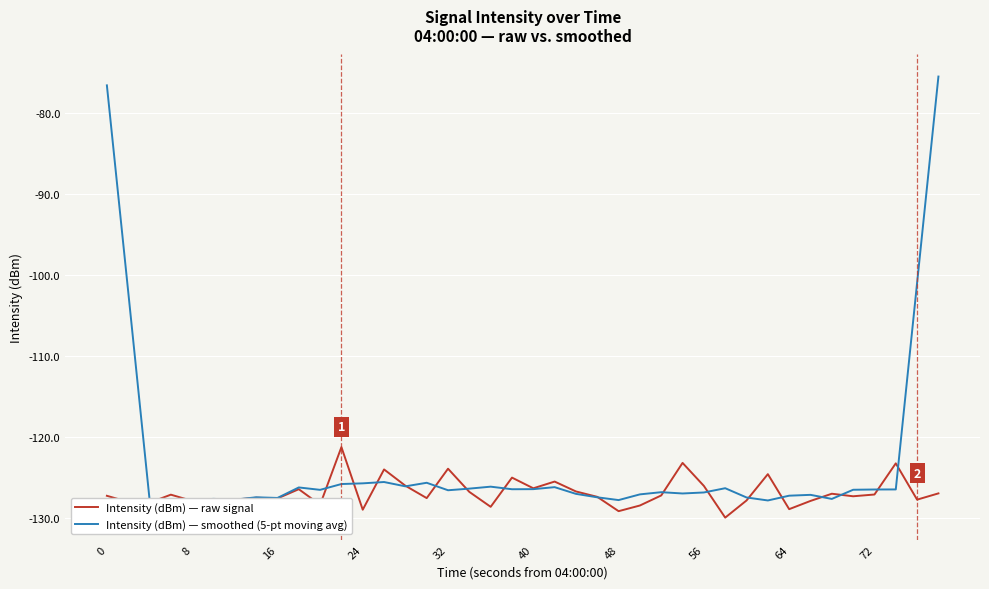

Which series has the largest total across all categories?

Intensity (dBm) — smoothed (5-pt moving avg)